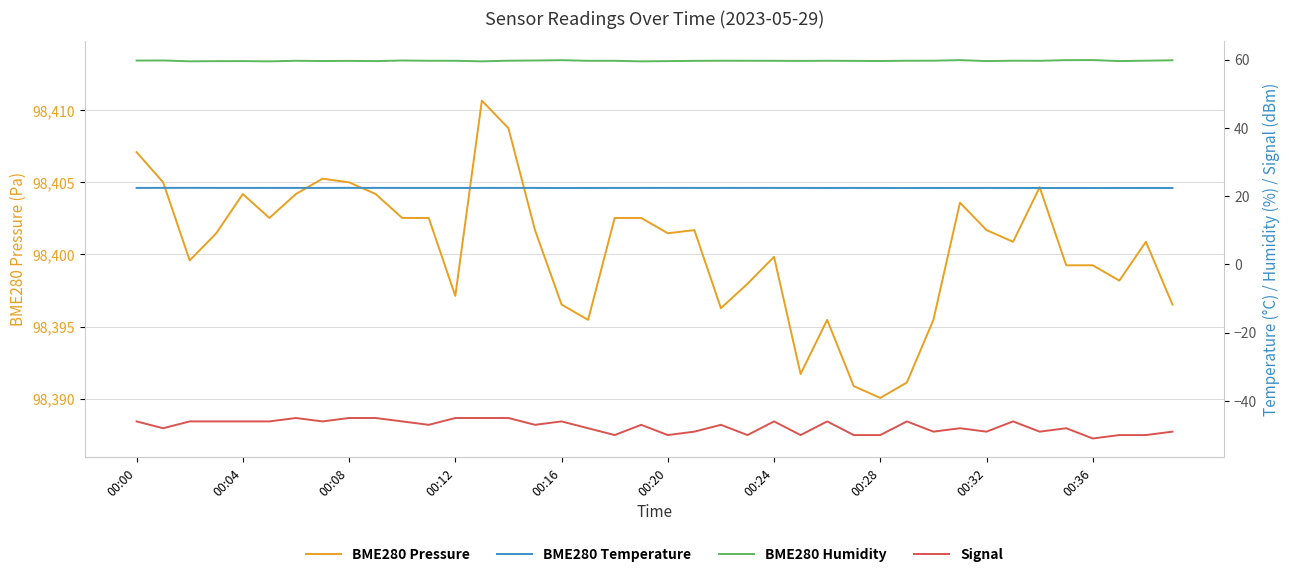

What are all the series names shown in the legend?

BME280 Pressure, BME280 Temperature, BME280 Humidity, Signal